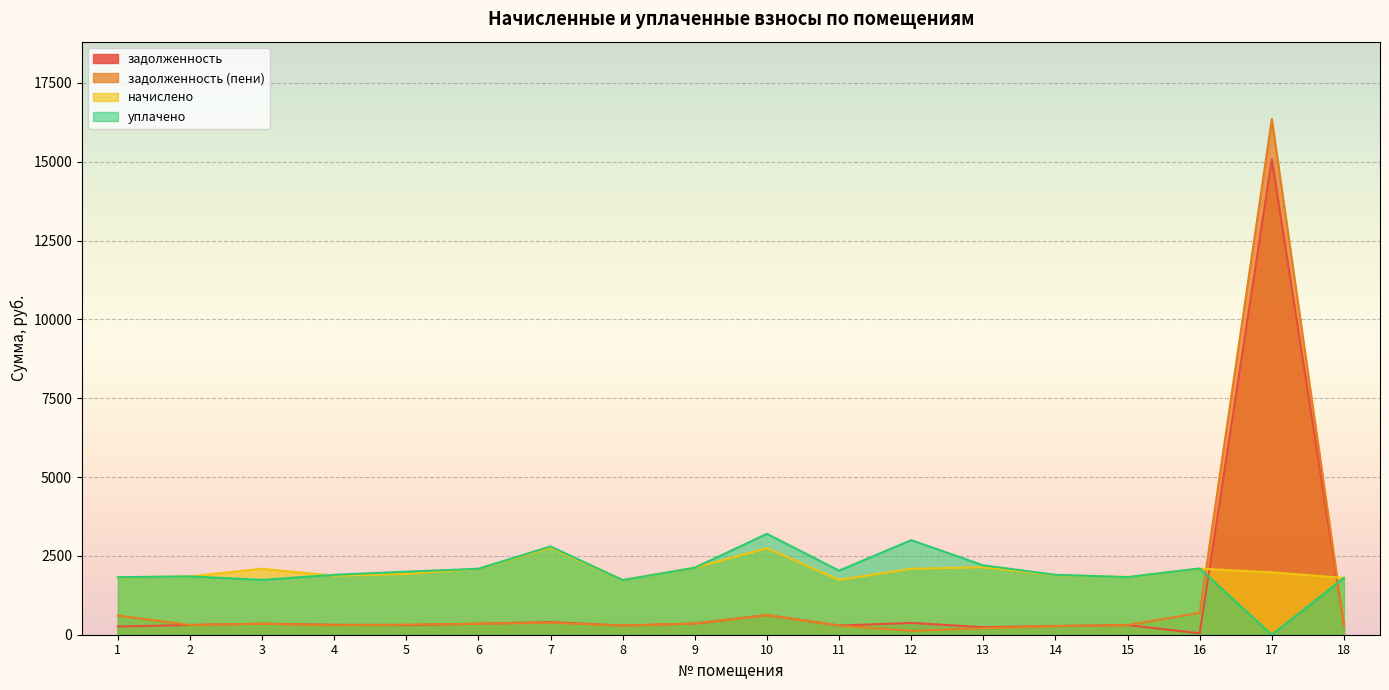

Which category has the highest value across all series?

17